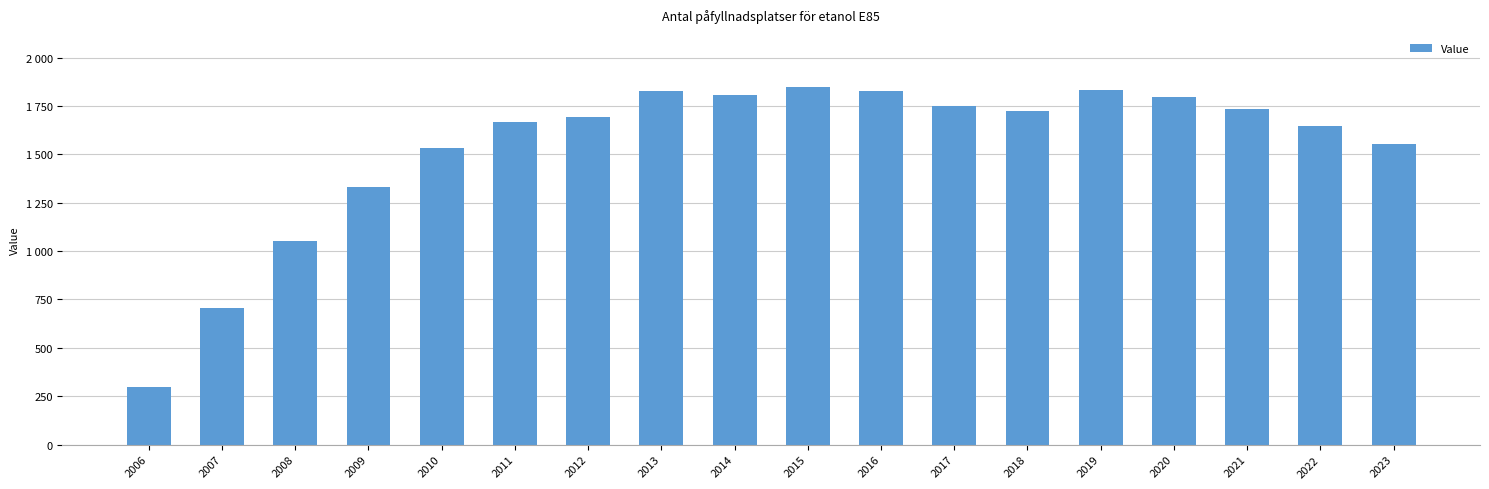

What is the change in value from 2016 to 2020?

-31